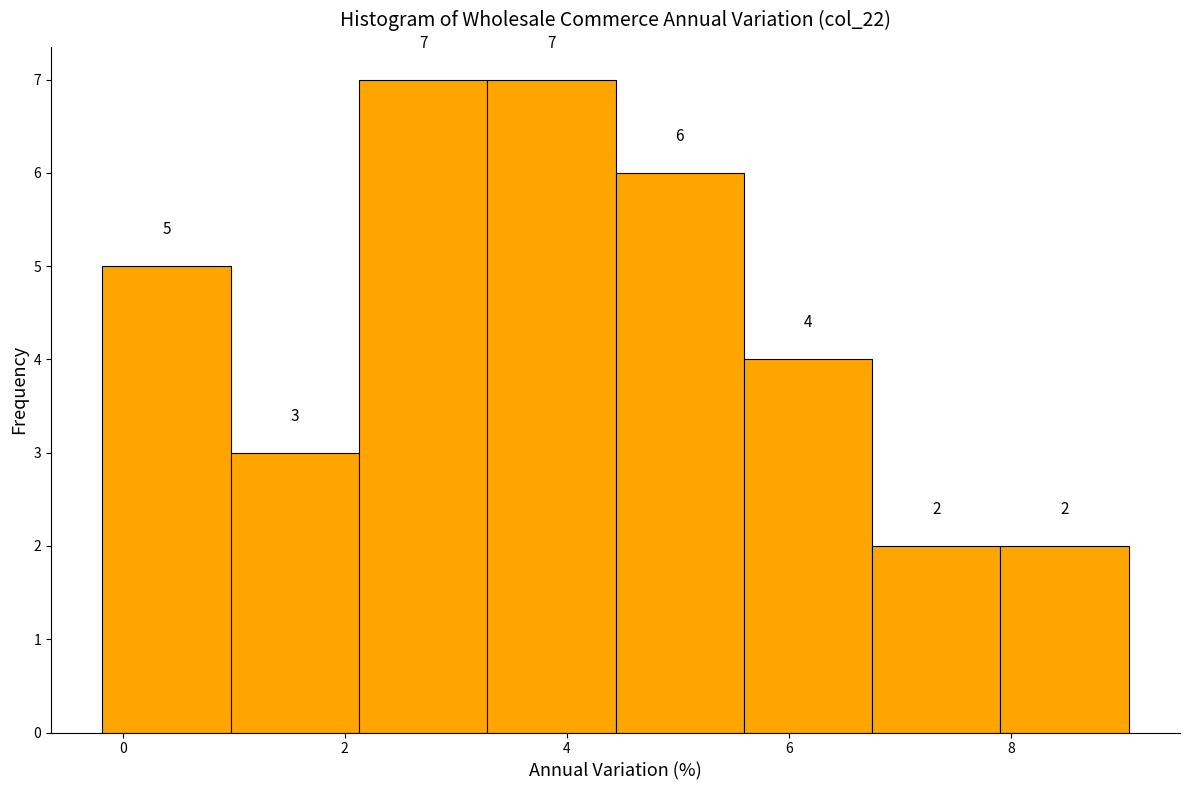

Reading left to right, transcribe this chart: for each bar, give the range it covers on the x-axis and its height. The bar edges are not printed on the chart, so give them approximately, as read against the axis.

-0.2 to 1.0: 5
1.0 to 2.2: 3
2.2 to 3.2: 7
3.2 to 4.4: 7
4.4 to 5.6: 6
5.6 to 6.8: 4
6.8 to 8.0: 2
8.0 to 9.0: 2